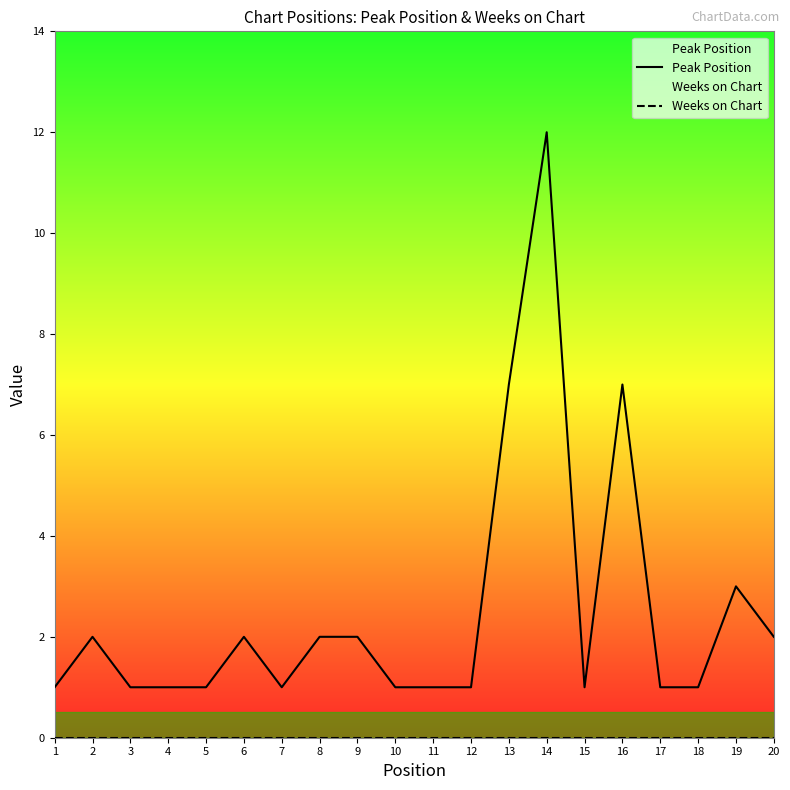

At how many categories does at least one series exceed 5?

3